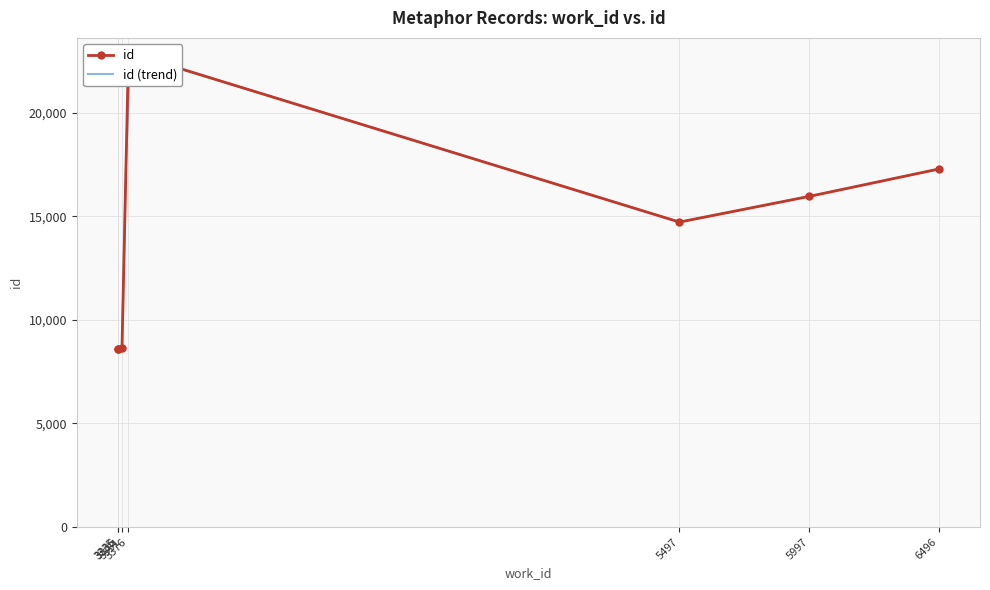

Approximately how many times larger is the value at 3351 compared to 5997?

0.5